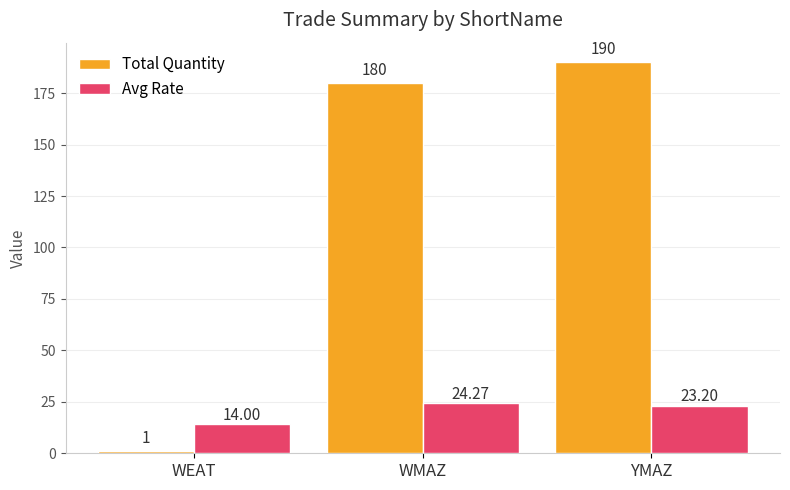

Between WMAZ and YMAZ, which series saw the biggest shift?

Total Quantity